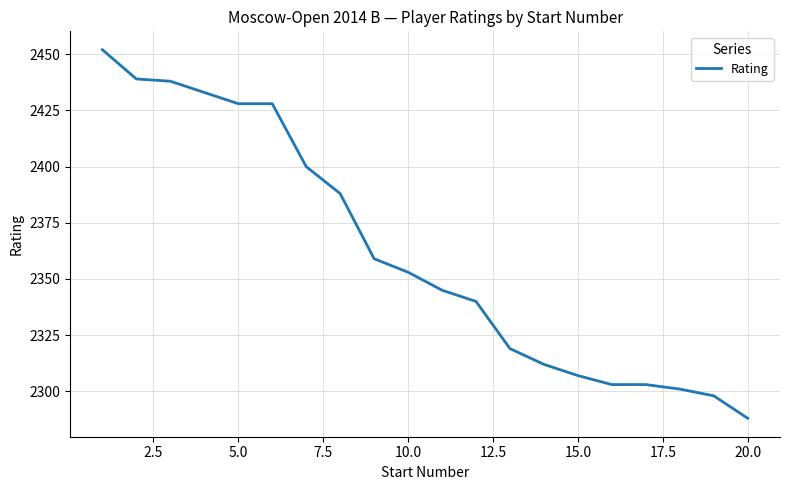

What is the difference between the maximum and minimum values?

164